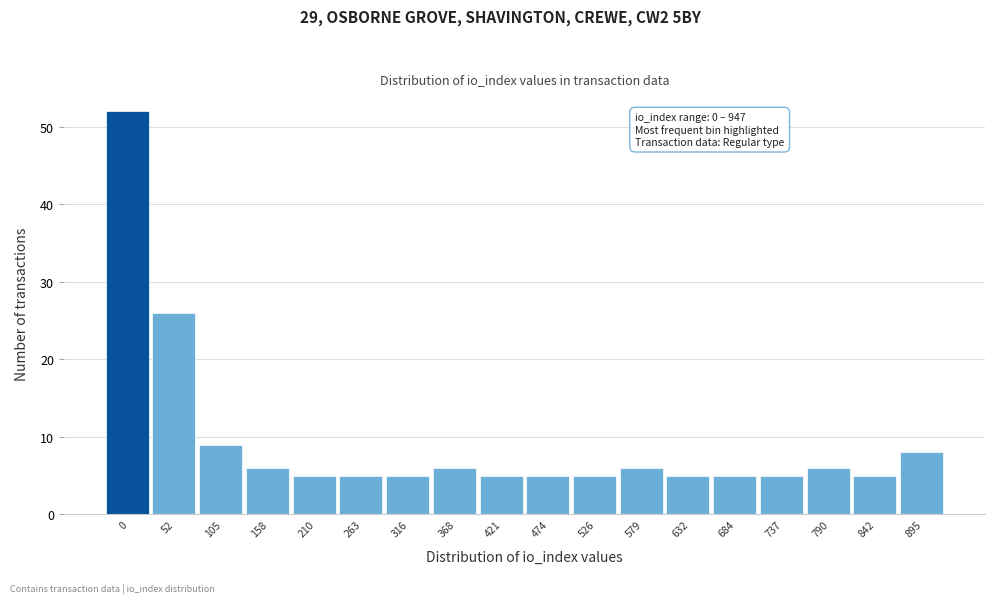

Reading left to right, transcribe all the data shown in this chart.

0=52	52=26	105=9	158=6	210=5	263=5	316=5	368=6	421=5	474=5	526=5	579=6	632=5	684=5	737=5	790=6	842=5	895=8